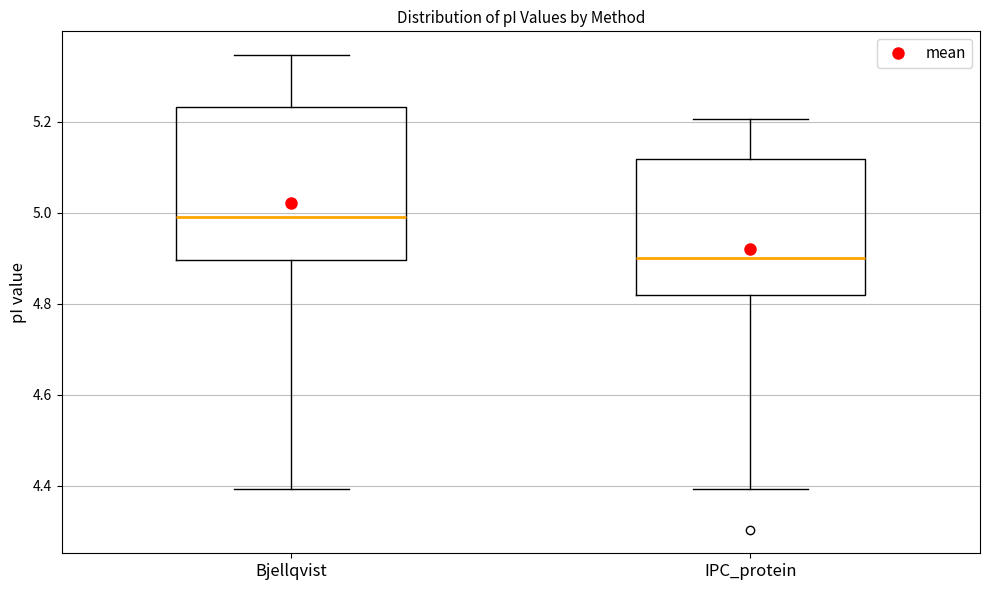

Where does the median line of the box for IPC_protein sit on the y-axis? The values are not printed on the chart, so give them approximately, as read against the axis.

4.90